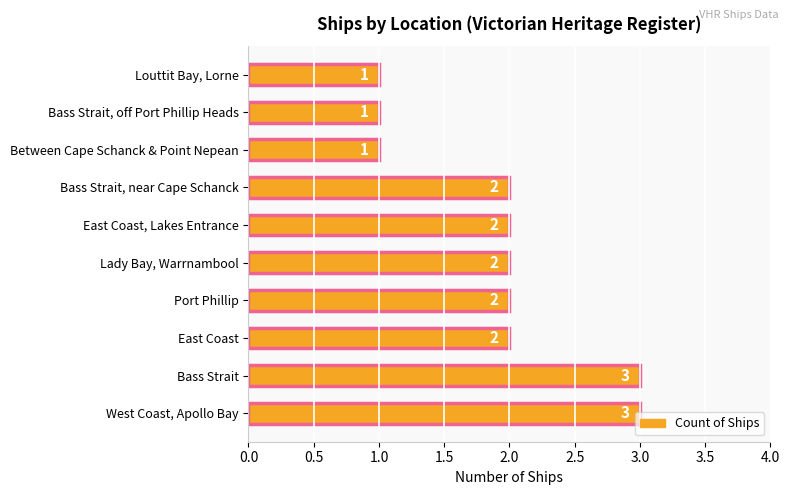

What is the greatest value displayed?

3